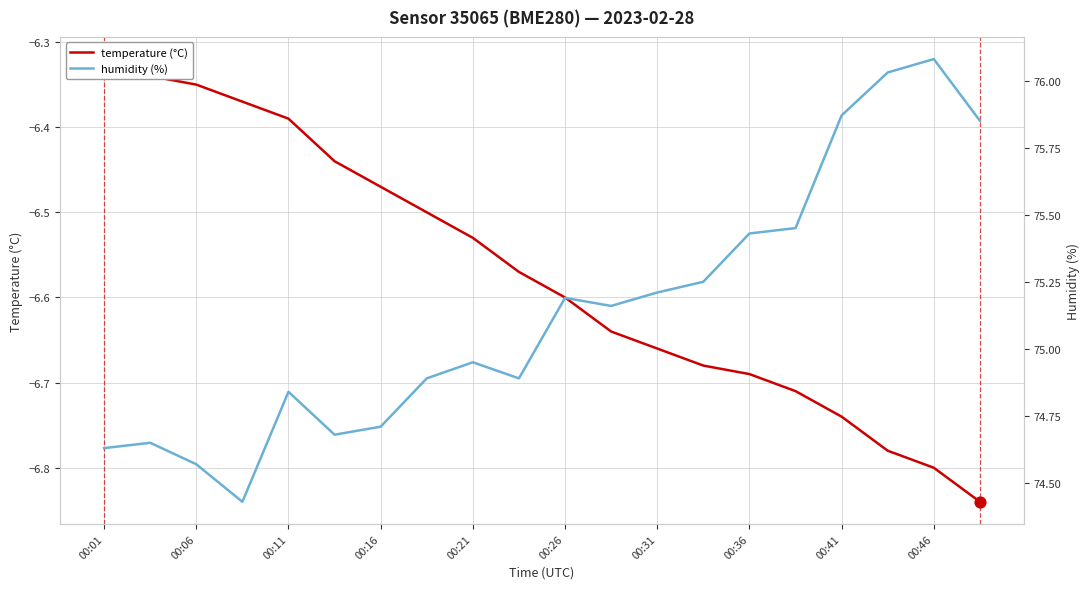

Is the value of humidity at 00:26 greater than the value of temperature at 12?

Yes